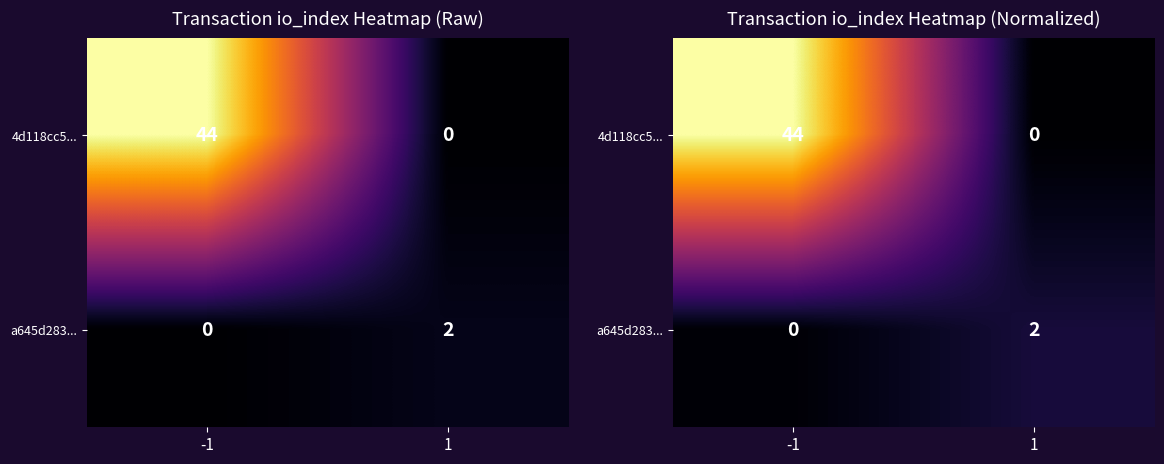

What is the highest value of the a645d283... series?

0.1